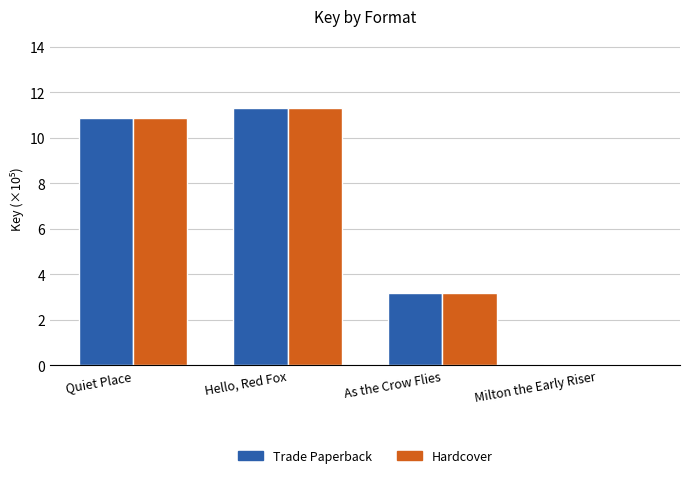

What is the total value across all series at Quiet Place?

21.8